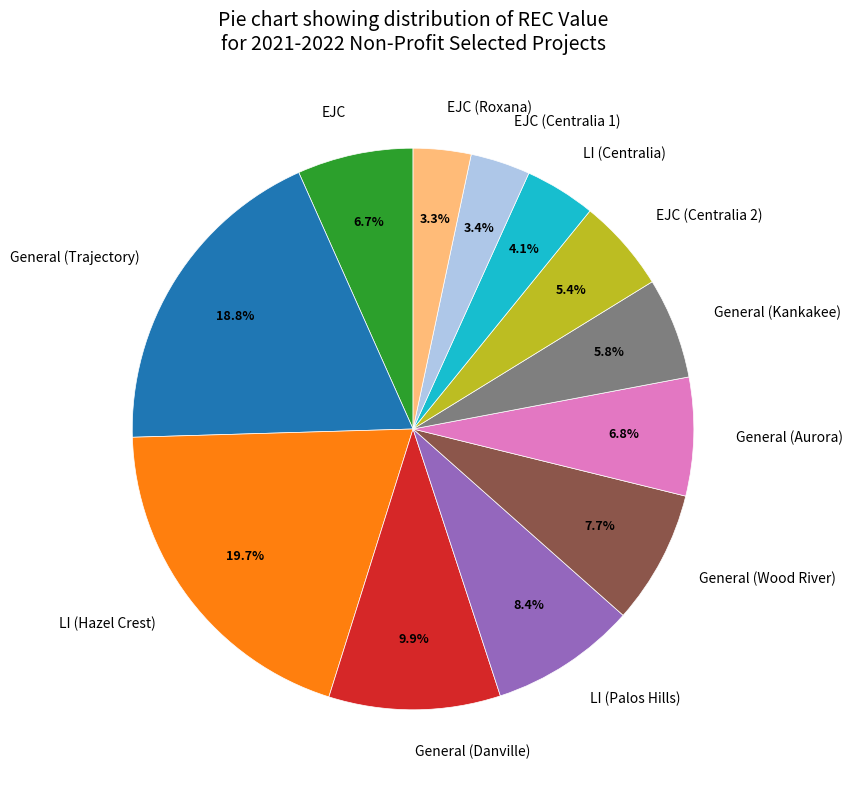

To the nearest percent, what is the difference between the LI (Centralia) and General (Aurora) slice percentages?

3%